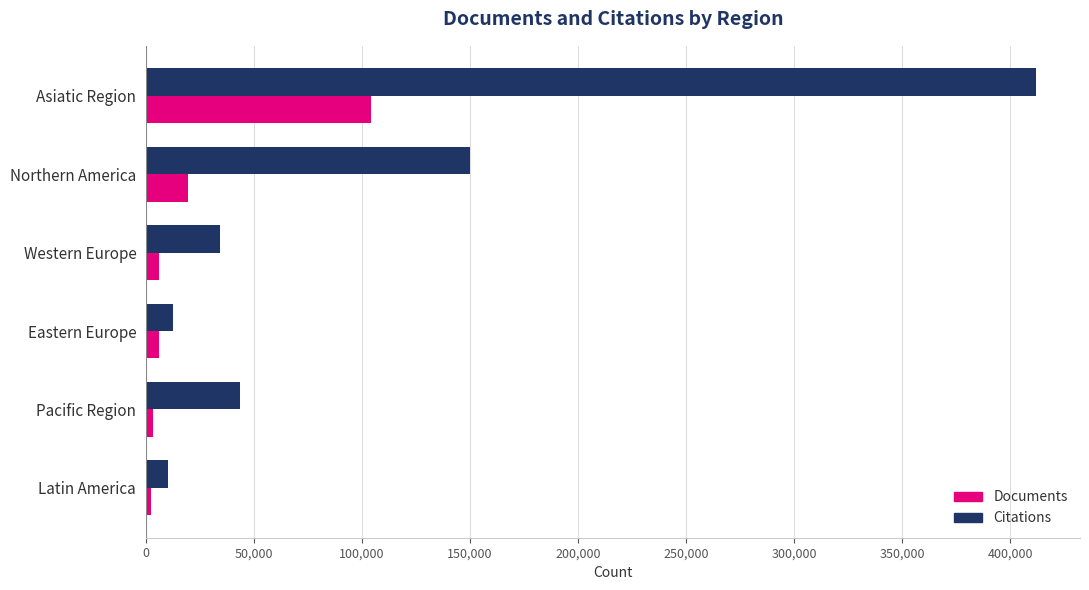

Which label corresponds to the largest value in the chart?

Asiatic Region